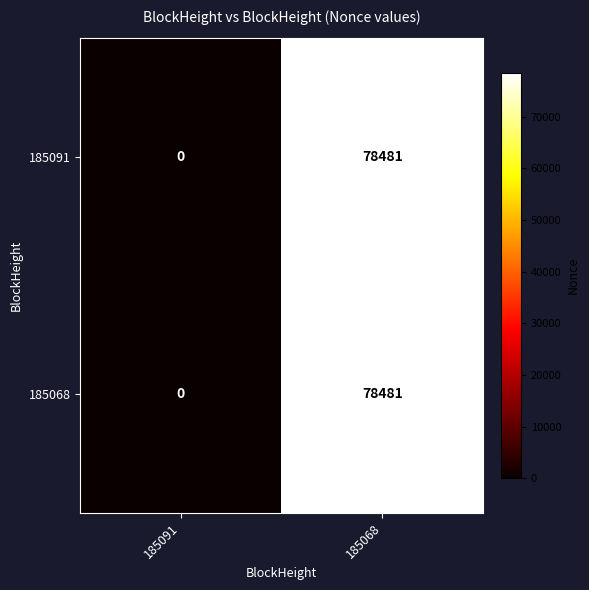

Reading left to right, extract all data points from this chart.

185091: 0	78481
185068: 0	78481